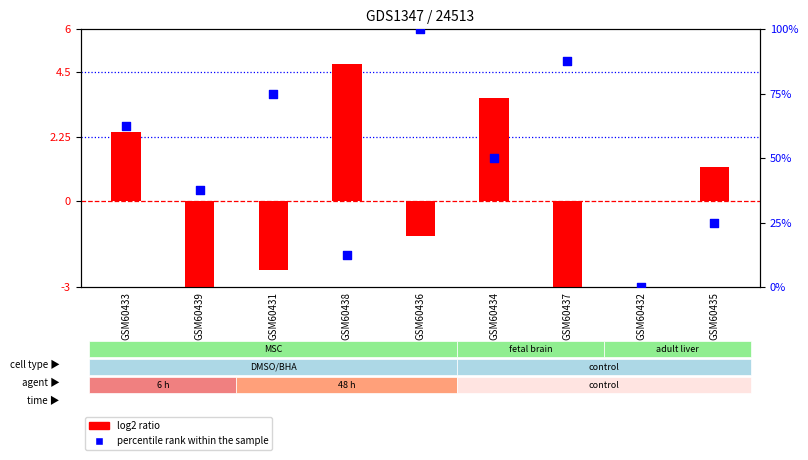

Which series contains the lowest Y value?

log2 ratio